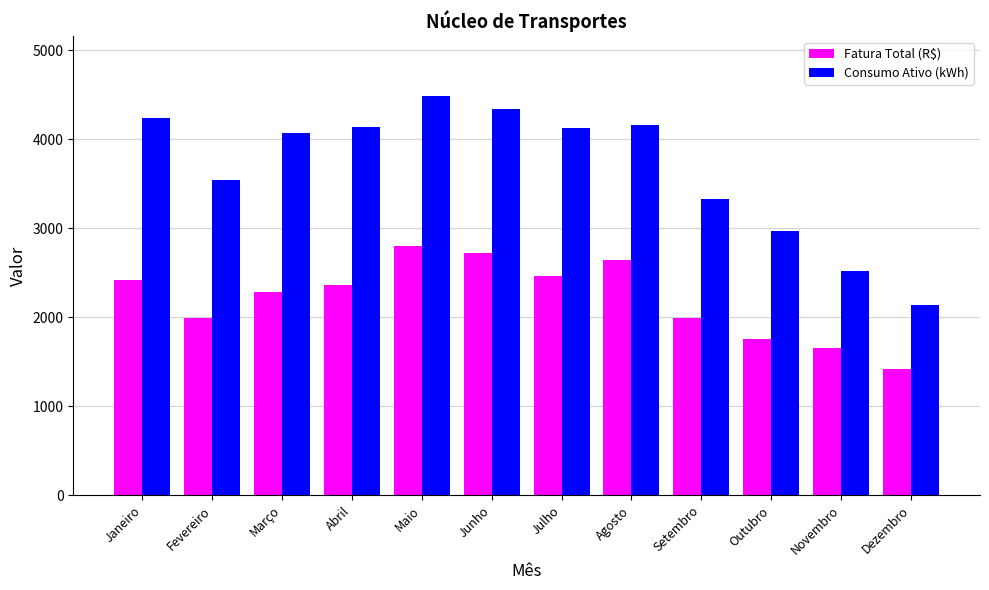

What are all the series names shown in the legend?

Fatura Total (R$), Consumo Ativo (kWh)